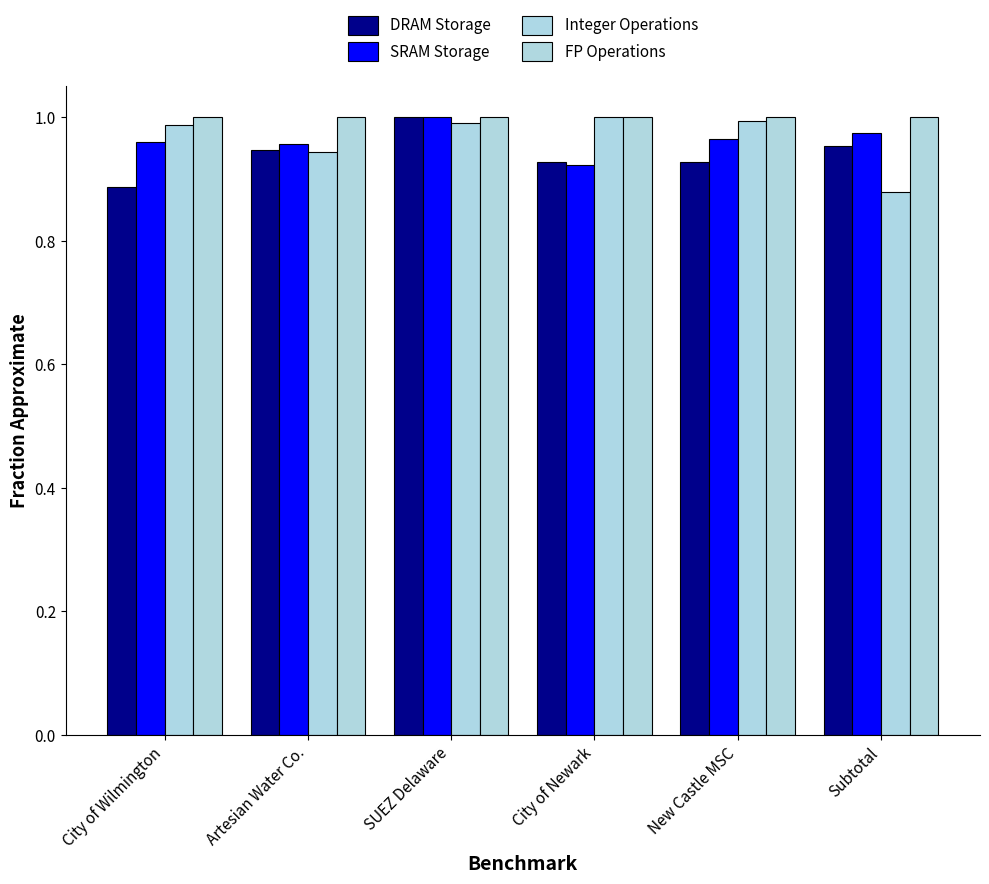

Between City of Wilmington and Subtotal, which series saw the biggest shift?

Integer Operations